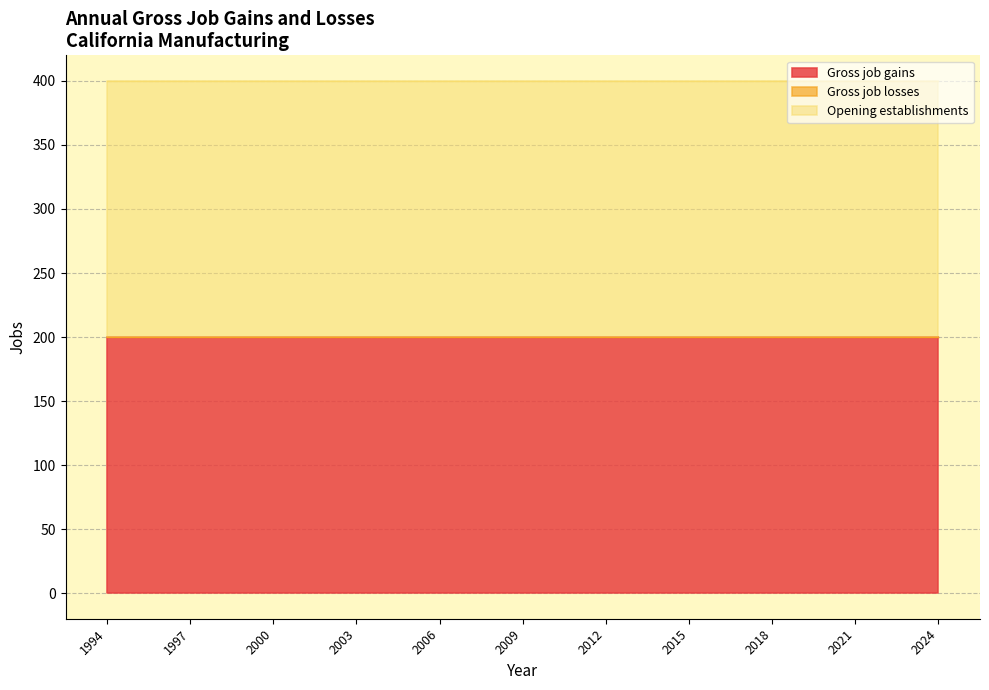

What is the sum of all Opening establishments values?

6200